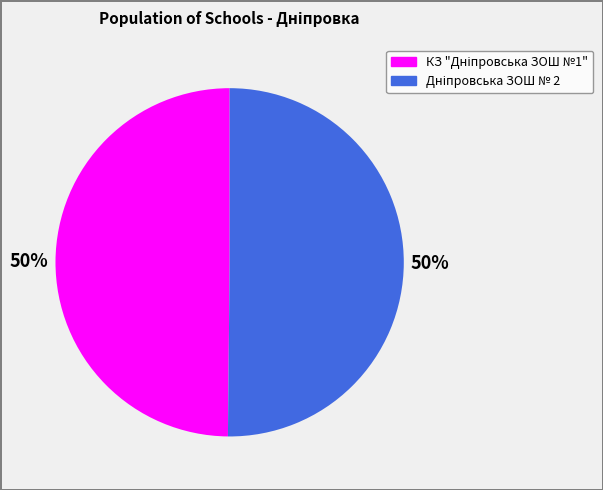

How many segments does this pie chart have?

2